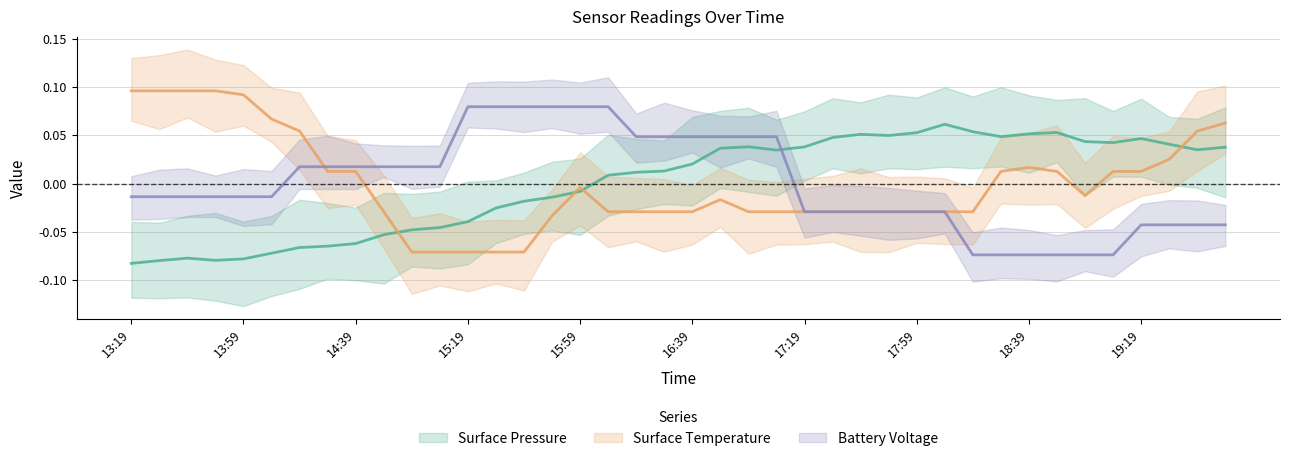

The battery_voltage series shows -0.1 at 18:29. True or false?

True